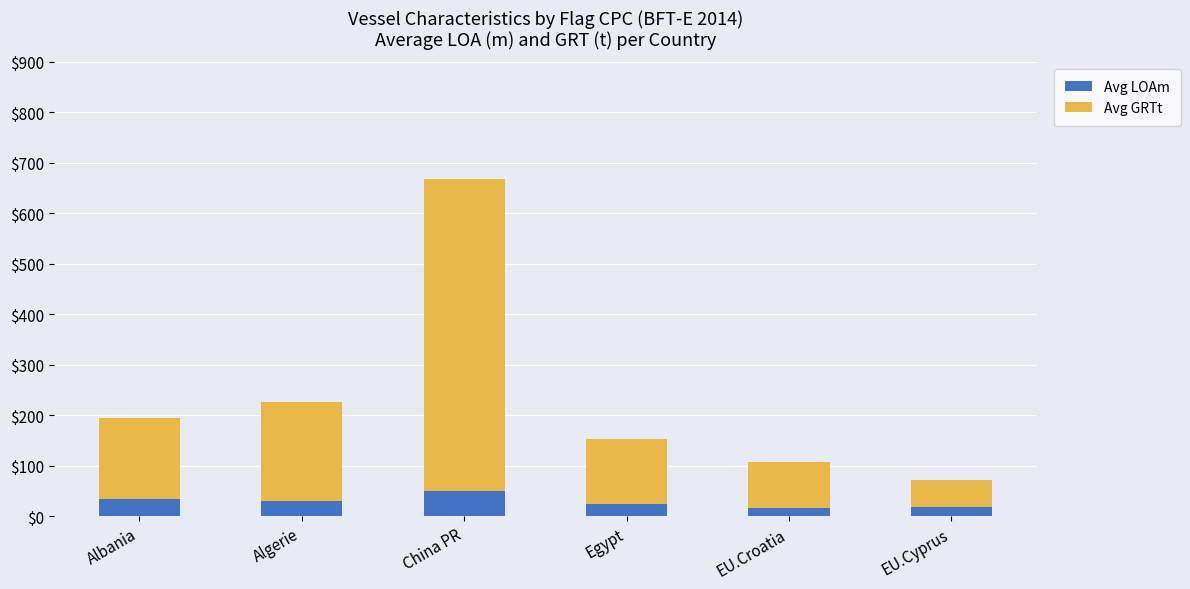

What is the total value across all series at China PR?

668.9